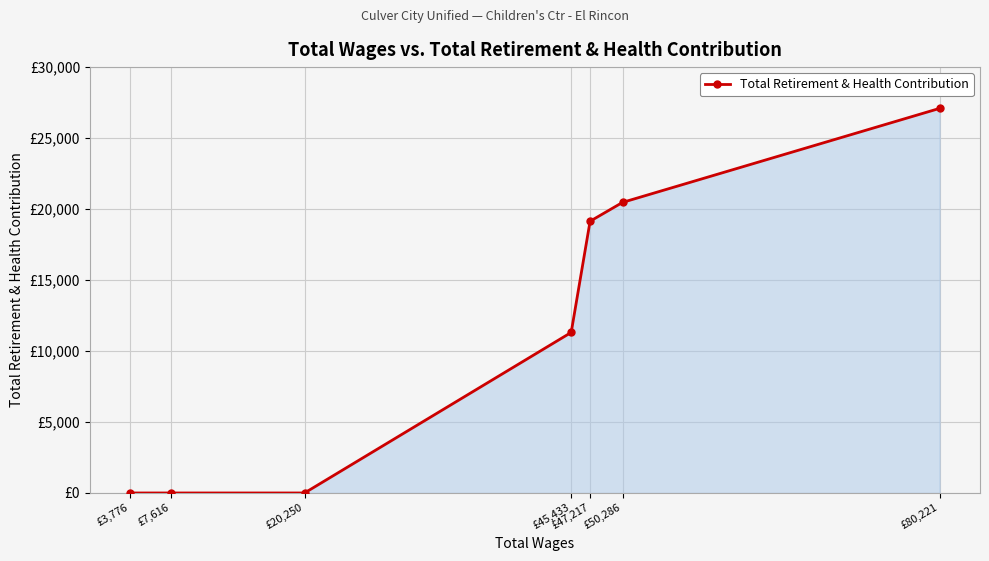

Where is the data nearest to the value 13545?

£45,433